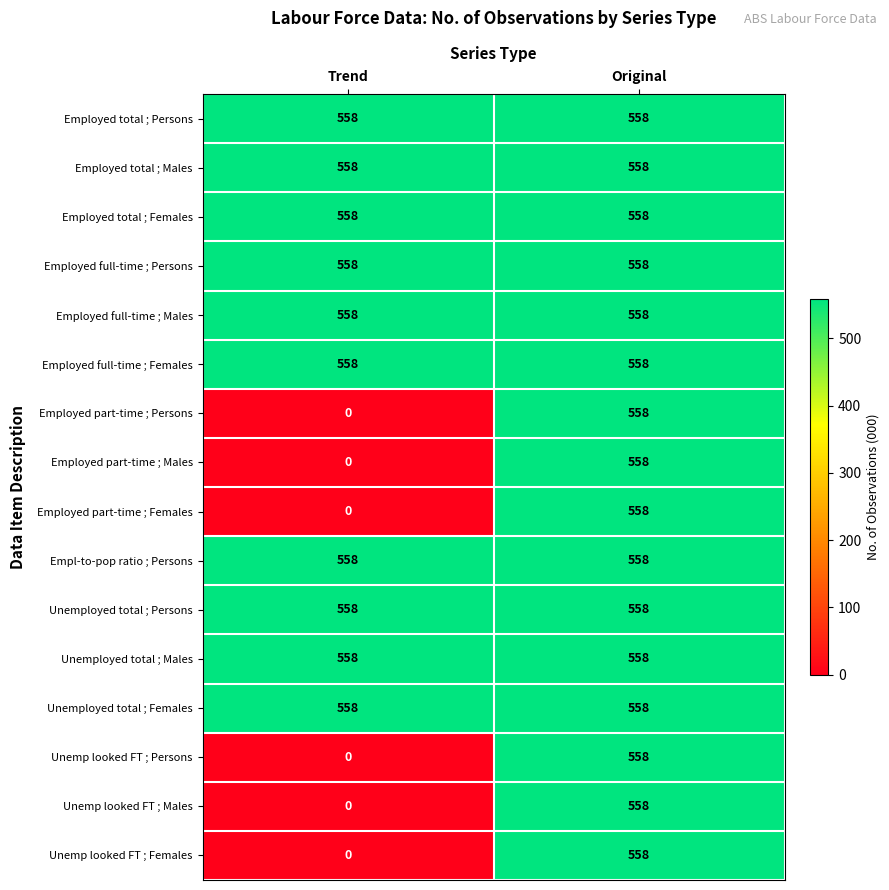

What is the maximum value for Unemp looked FT ; Persons?

558